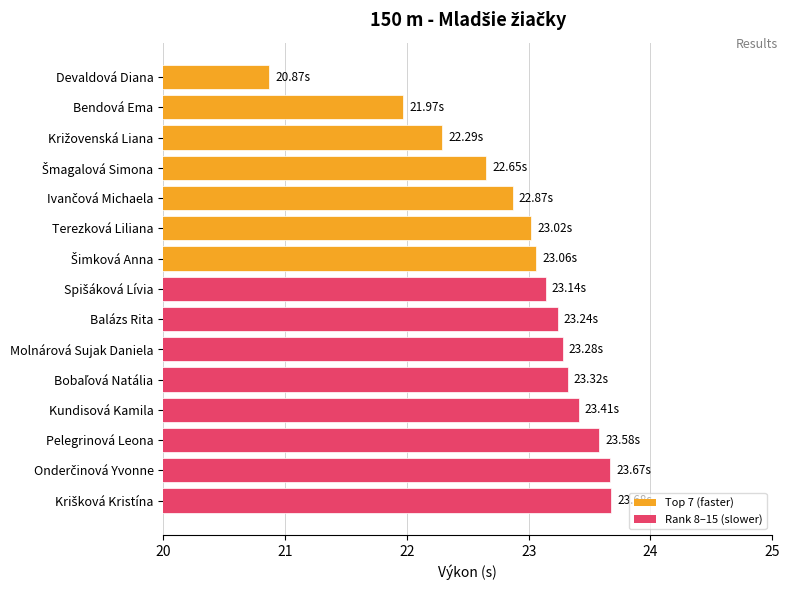

How many series are shown in this chart?

1